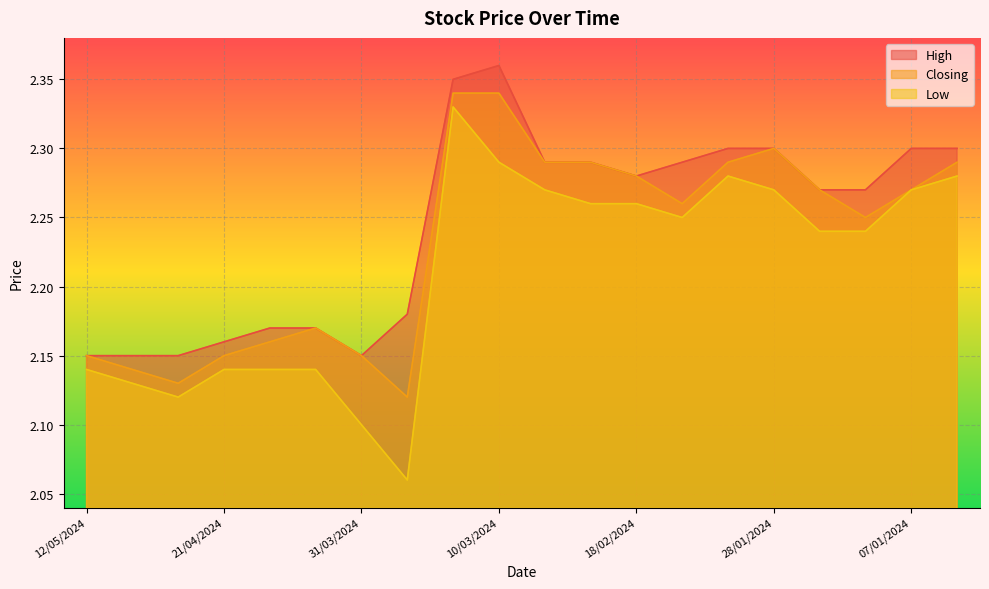

Rank the categories by High value from lowest to highest.

12/05/2024, 05/05/2024, 28/04/2024, 31/03/2024, 21/04/2024, 14/04/2024, 07/04/2024, 24/03/2024, 21/01/2024, 14/01/2024, 18/02/2024, 03/03/2024, 25/02/2024, 11/02/2024, 04/02/2024, 28/01/2024, 07/01/2024, 31/12/2023, 17/03/2024, 10/03/2024